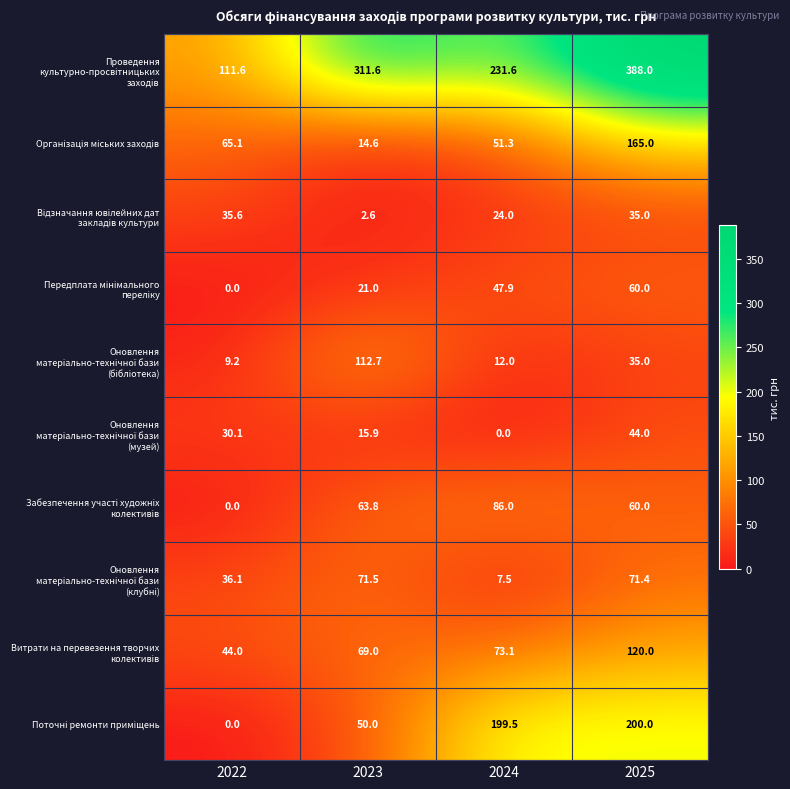

At how many categories does at least one series exceed 108?

4